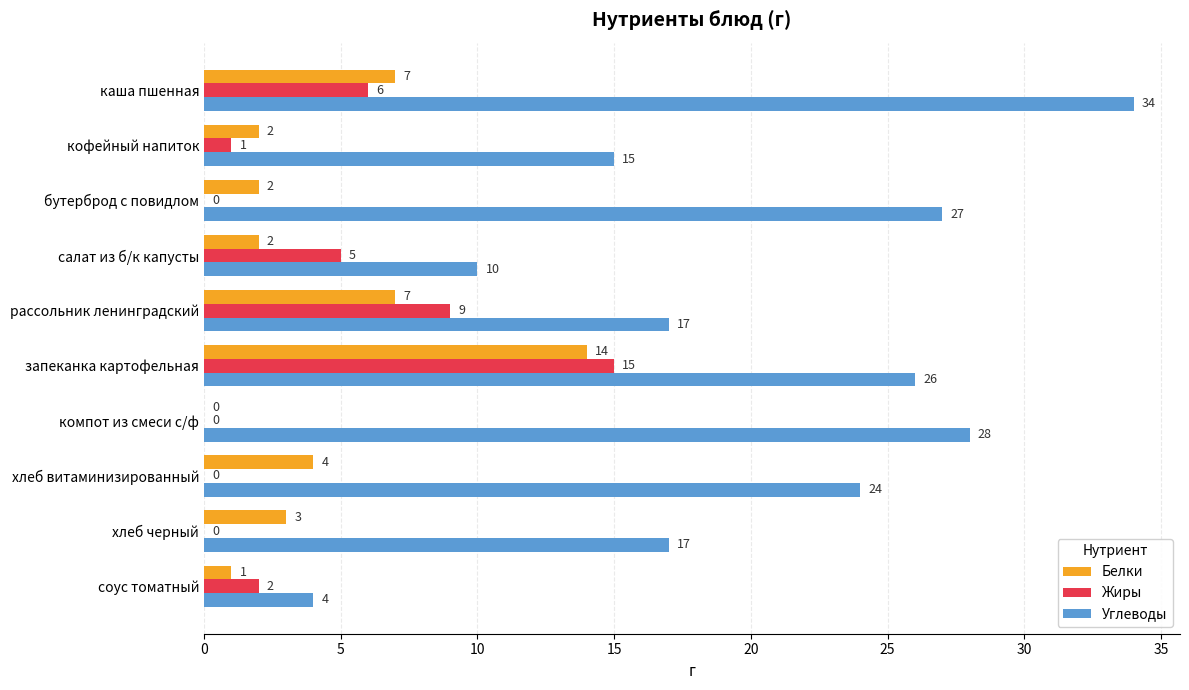

What is the total value across all series at бутерброд с повидлом?

29